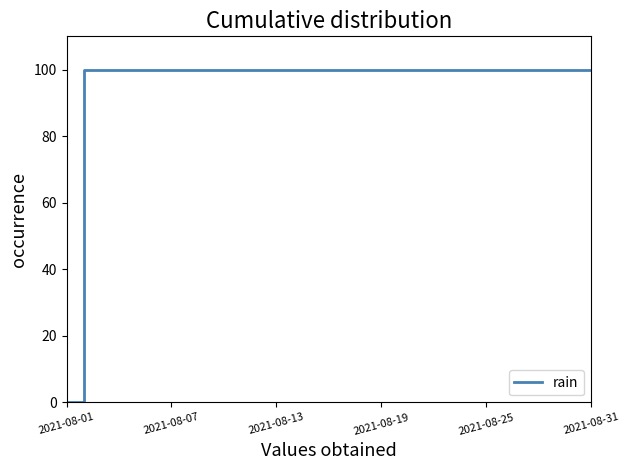

What is the maximum value shown in the chart?

100